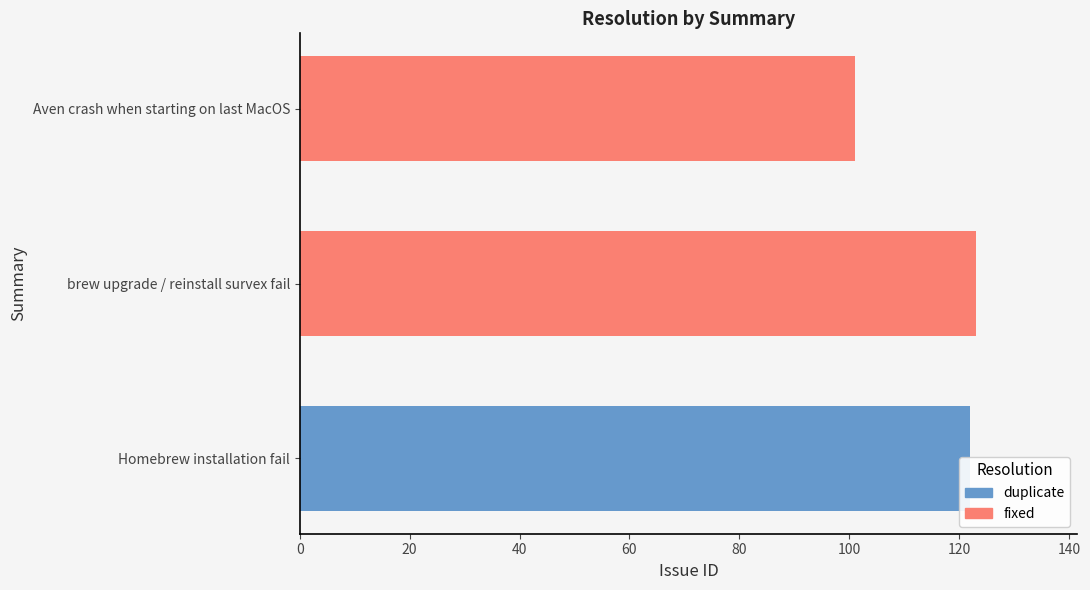

Between Homebrew installation fail and brew upgrade / reinstall survex fail, which series saw the biggest shift?

fixed